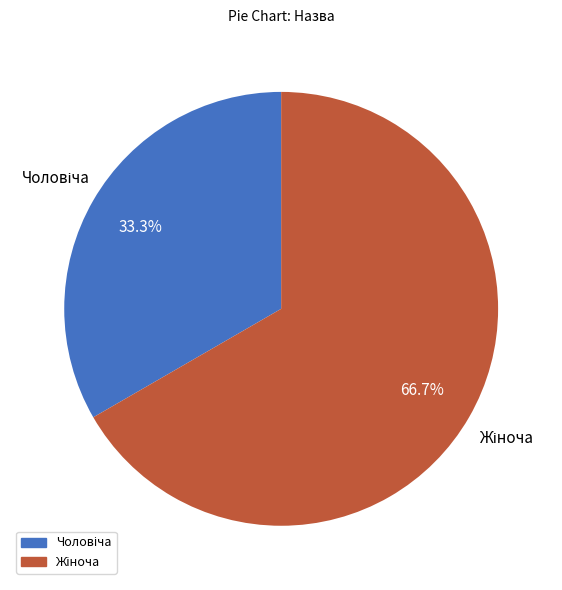

Does any single category account for the majority?

Yes